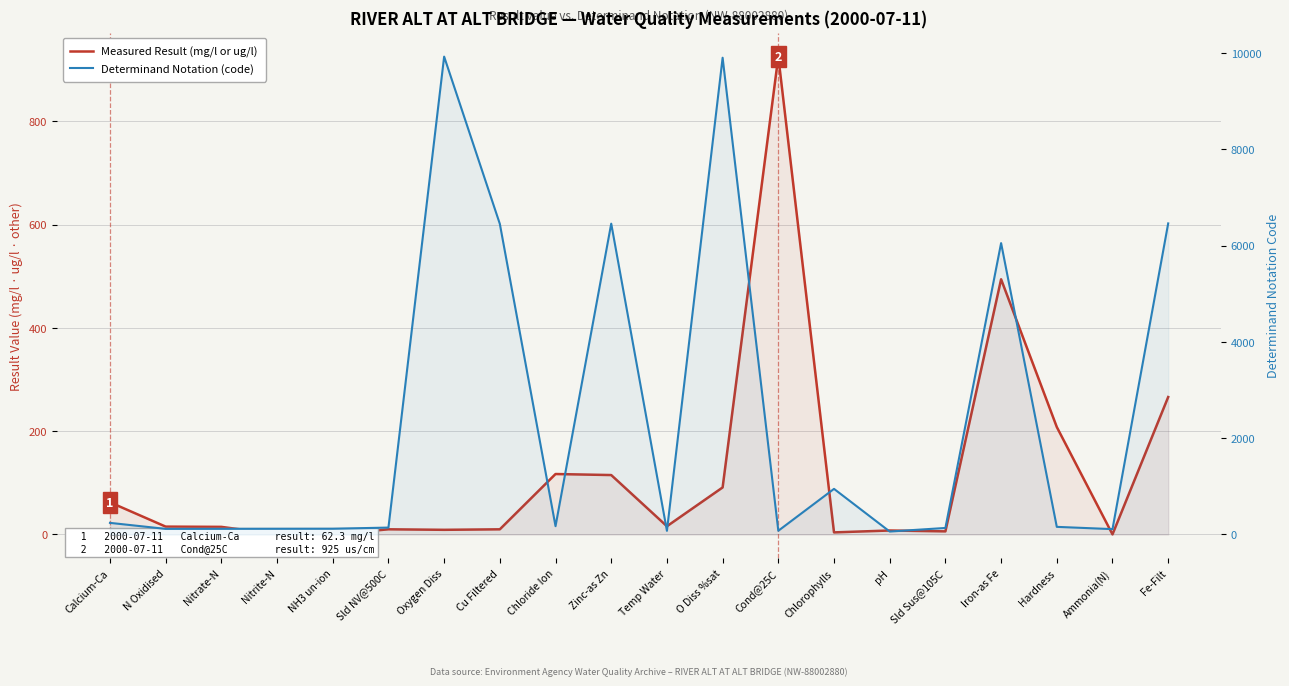

At which label is Measured Result (mg/l or ug/l) closest to 462?

Iron-as Fe